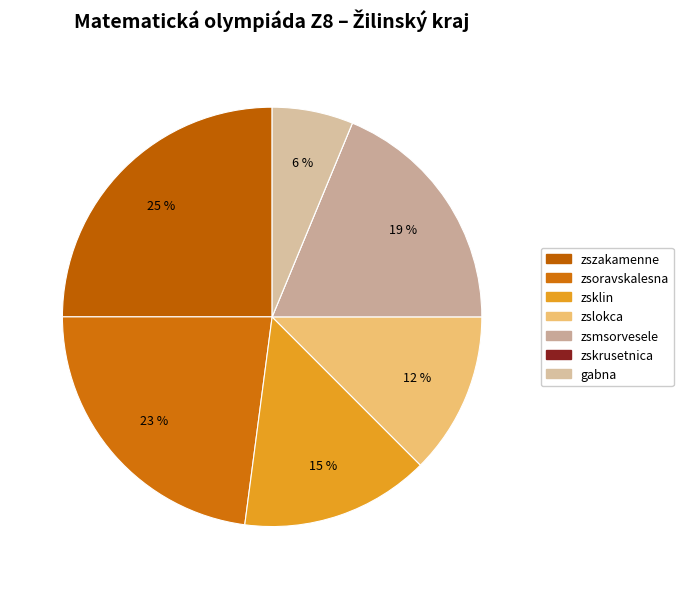

The zskrusetnica slice represents 0% of the pie. True or false?

True